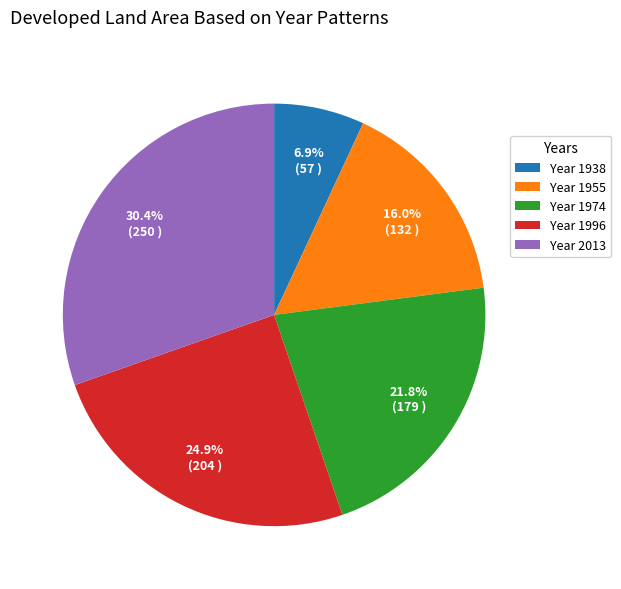

What is the smallest slice in the pie chart?

Year 1938